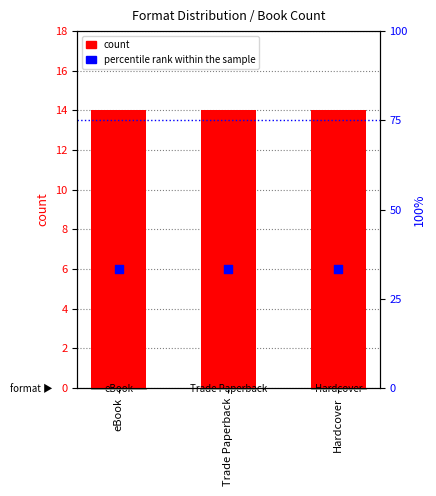

Is the value of percentile rank within the sample at Trade Paperback greater than the value of count at Trade Paperback?

Yes